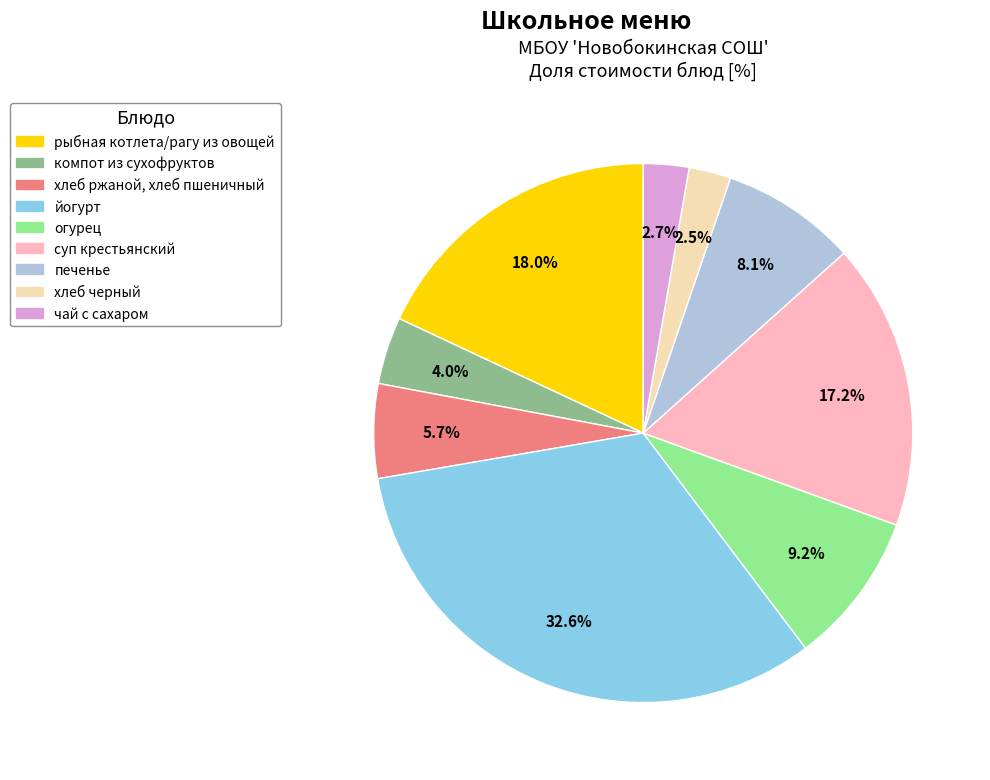

Combined, what portion of the pie is огурец and рыбная котлета/рагу из овощей?

27.2%